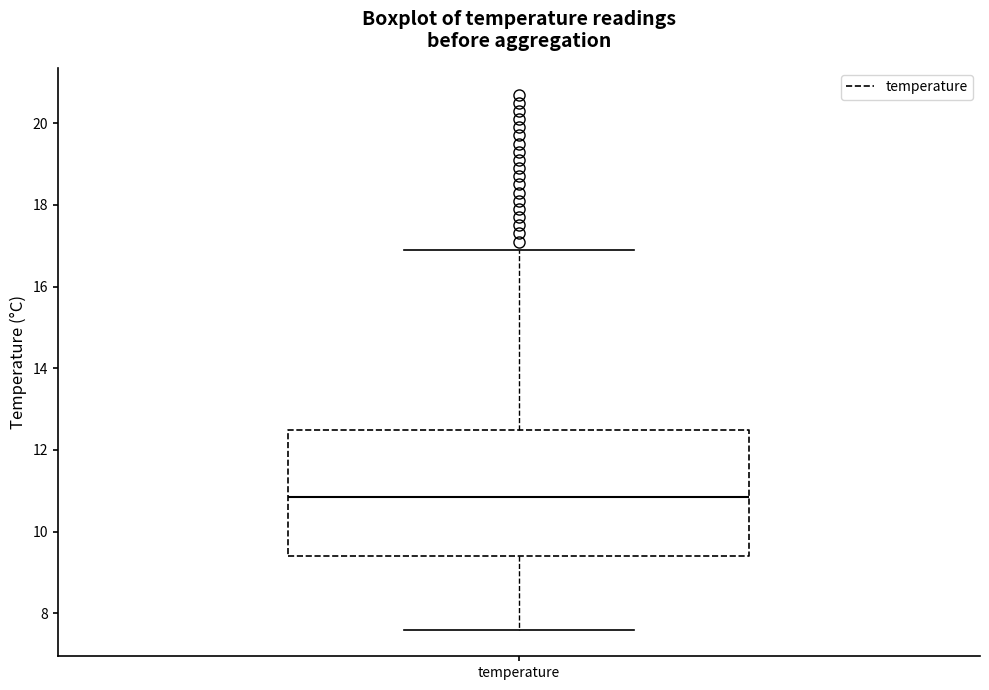

Transcribe this box plot: give where the median line is, the range the box spans, and where the two whiskers end, as read against the y-axis. The values are not printed on the chart, so give them approximately, as read against the axis.

median 10.8, box 9.4 to 12.4, whiskers 7.6 to 17.0